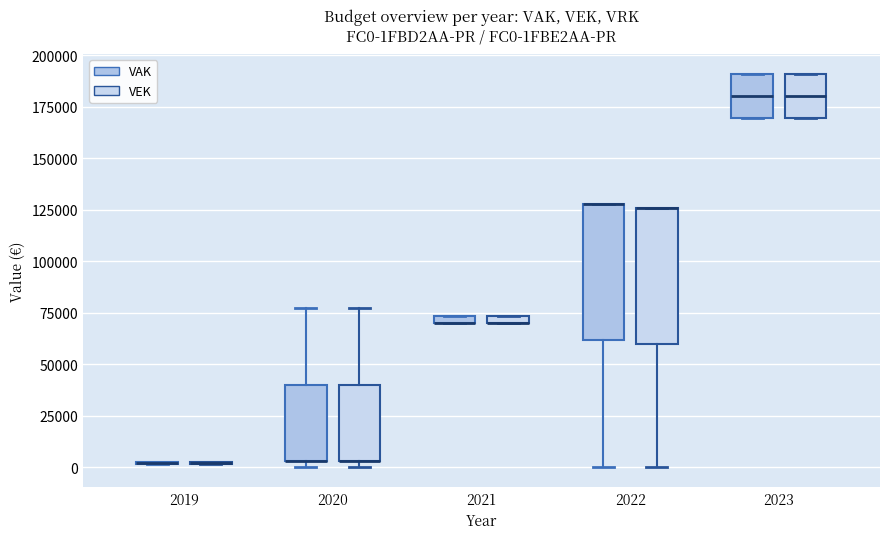

Where does the lower whisker of the box for 2022 (VAK) end on the y-axis? The values are not printed on the chart, so give them approximately, as read against the axis.

0